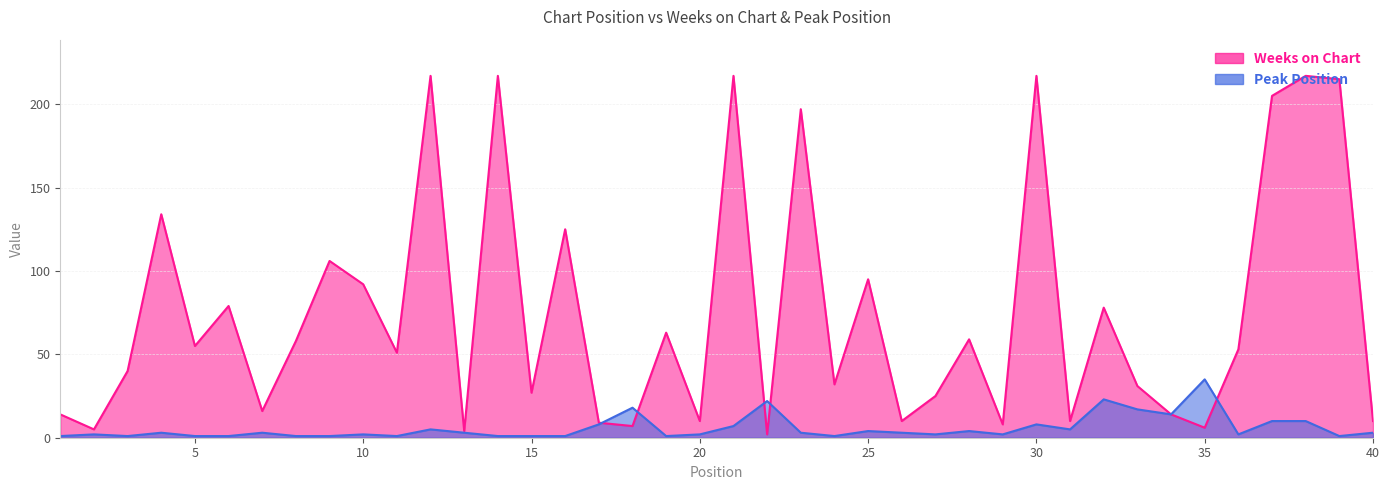

How many lines are shown in the chart?

2